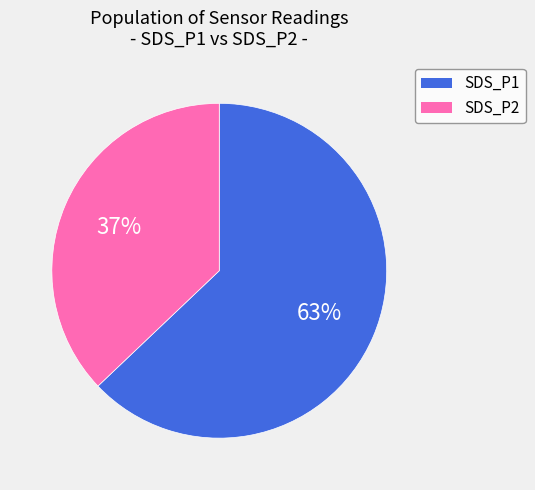

How many segments does this pie chart have?

2